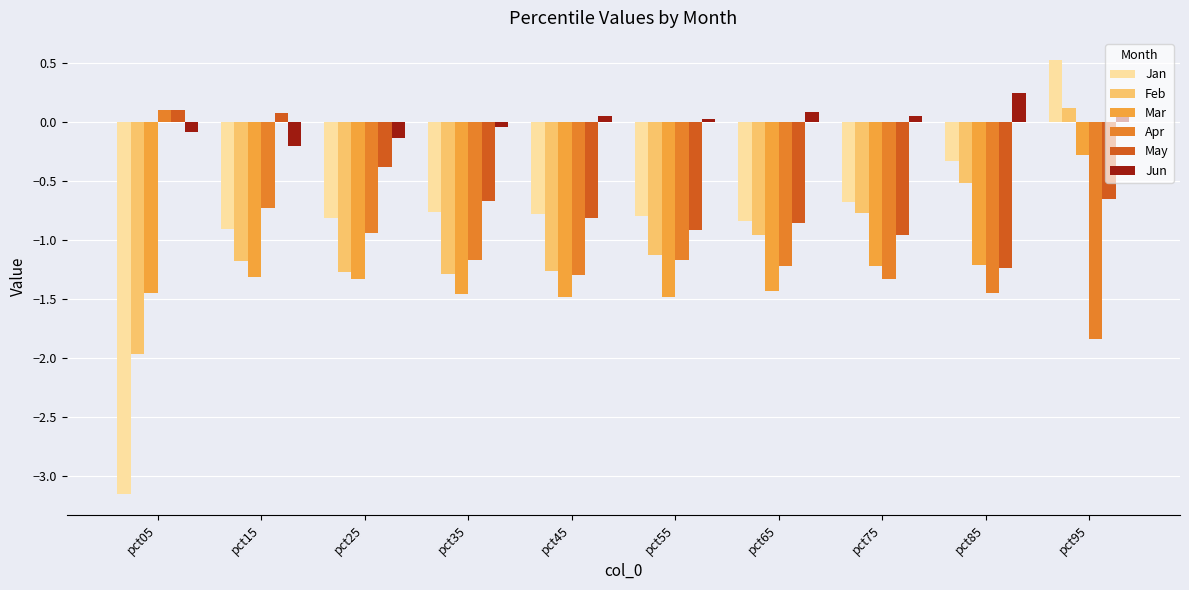

What are all the series names shown in the legend?

Jan, Feb, Mar, Apr, May, Jun